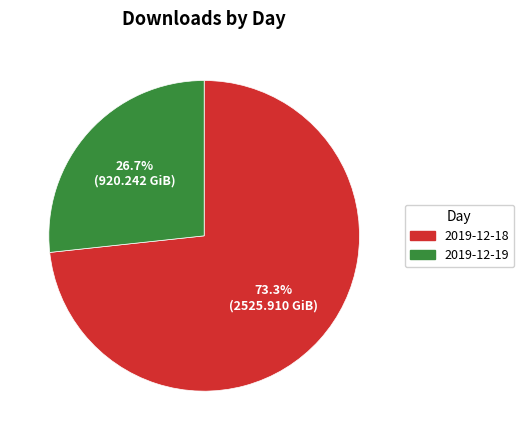

How many slices are in this pie chart?

2